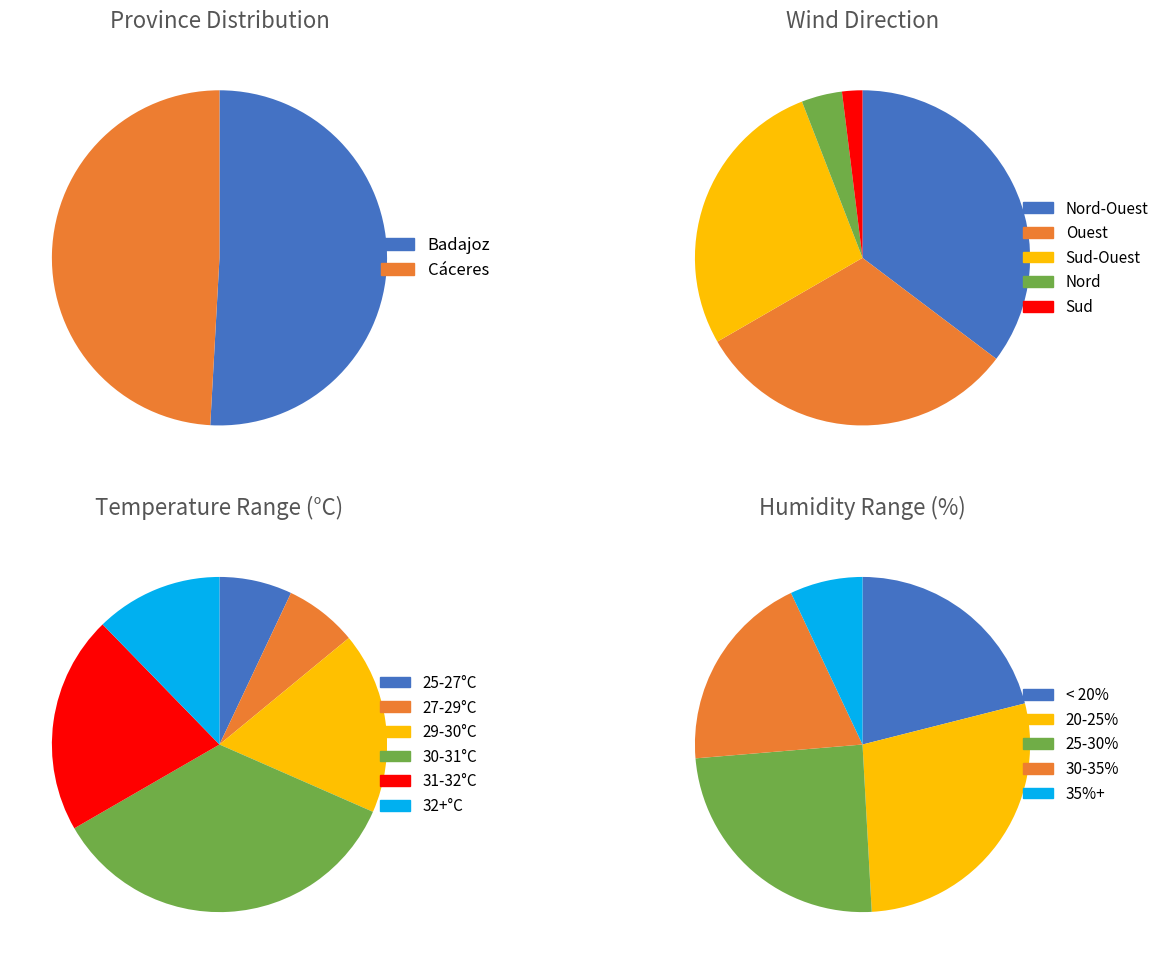

Which category has the biggest portion of the pie?

Badajoz